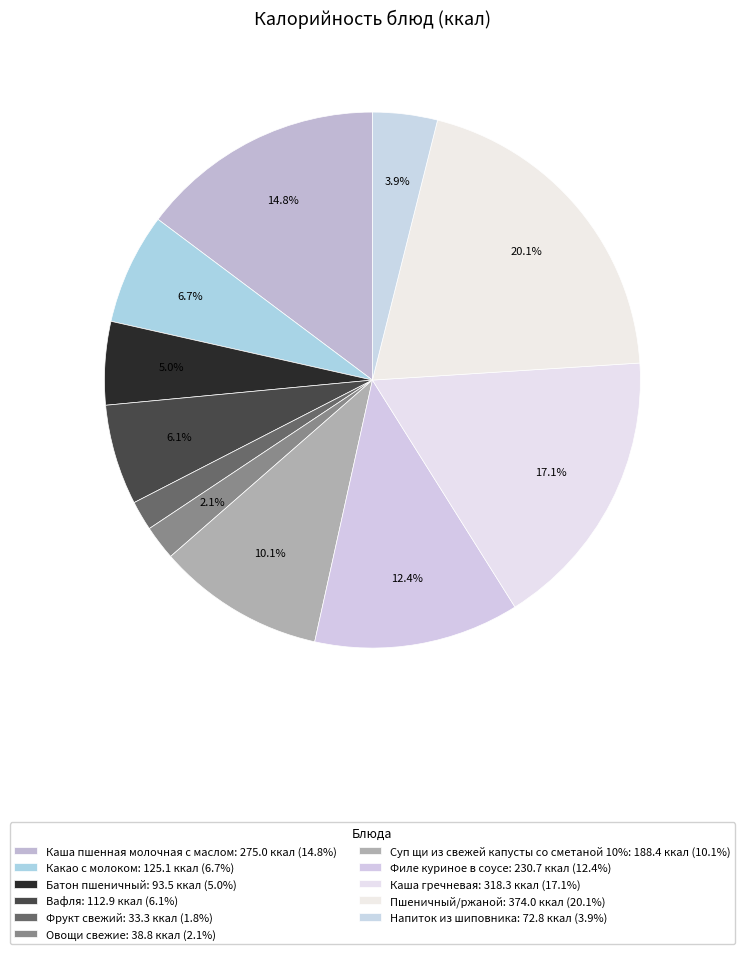

What percentage is NOT represented by Филе куриное в соусе?

87.6%